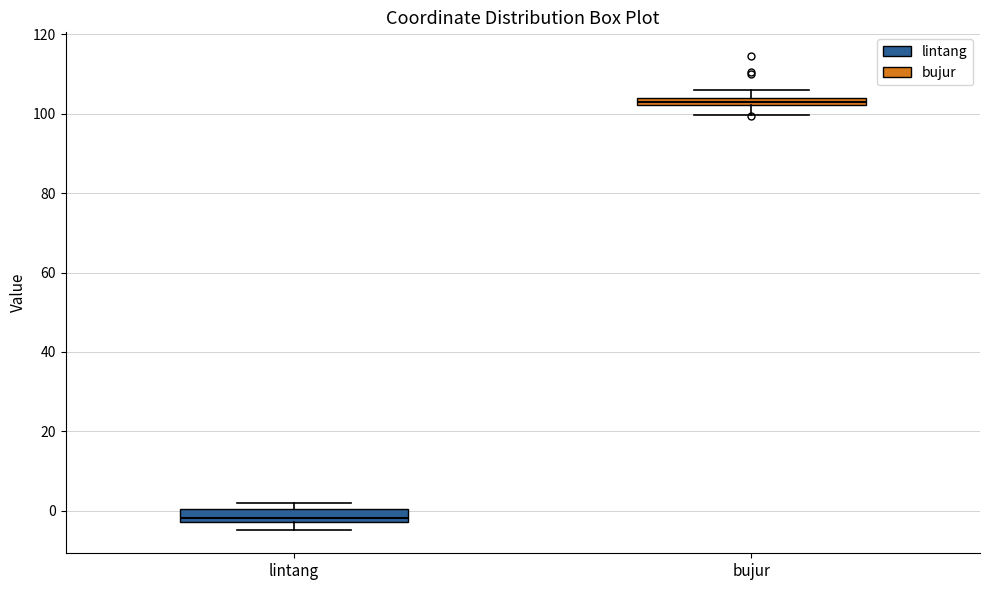

Where does the lower whisker of the box for bujur end on the y-axis? The values are not printed on the chart, so give them approximately, as read against the axis.

100